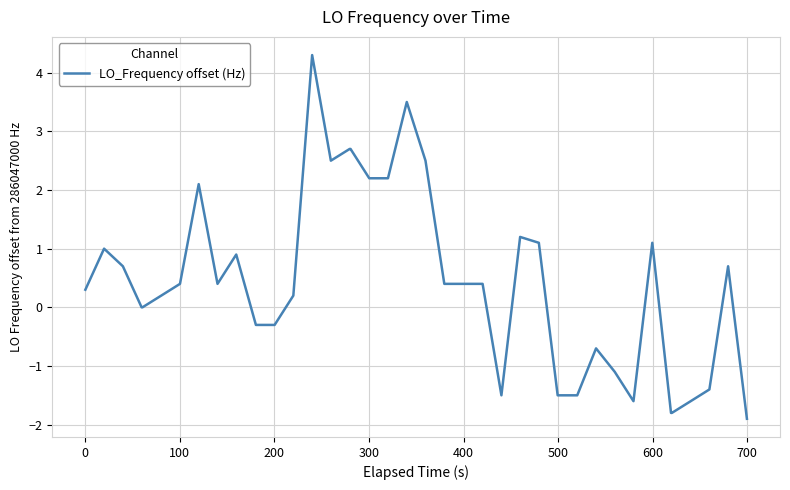

What is the difference between the maximum and minimum values?

6.2